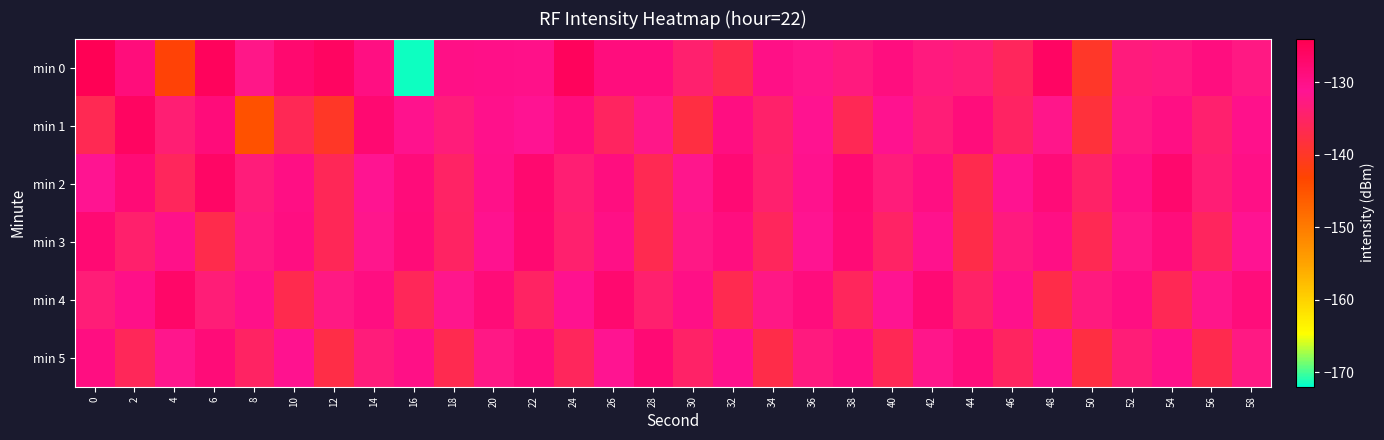

What is the spread (max minus min) of values at 0?

11.9